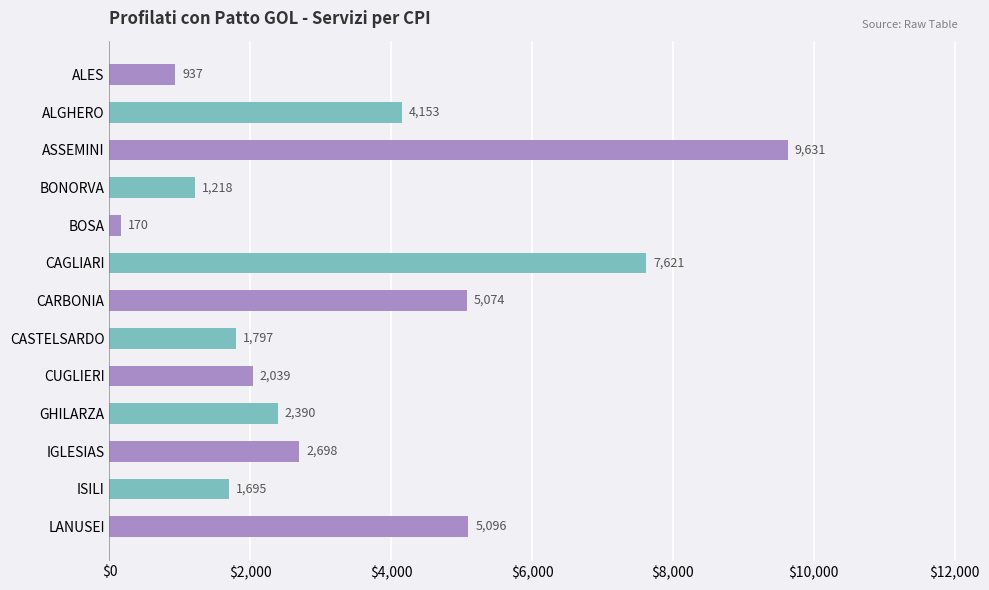

True or false: the data shows 4309 at IGLESIAS.

False